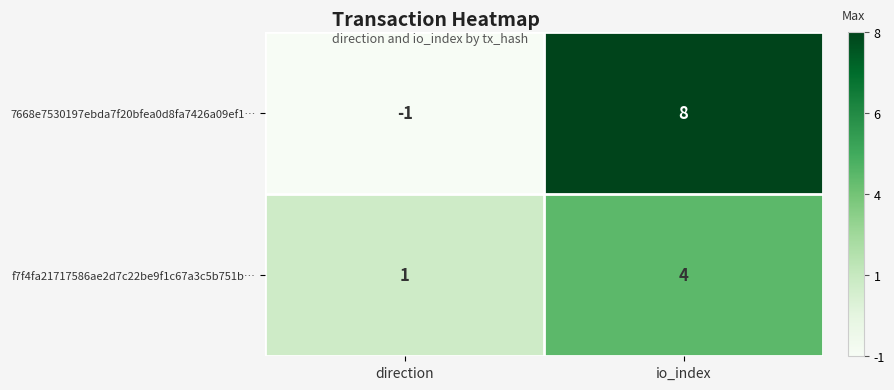

Count the number of categories in the chart.

2